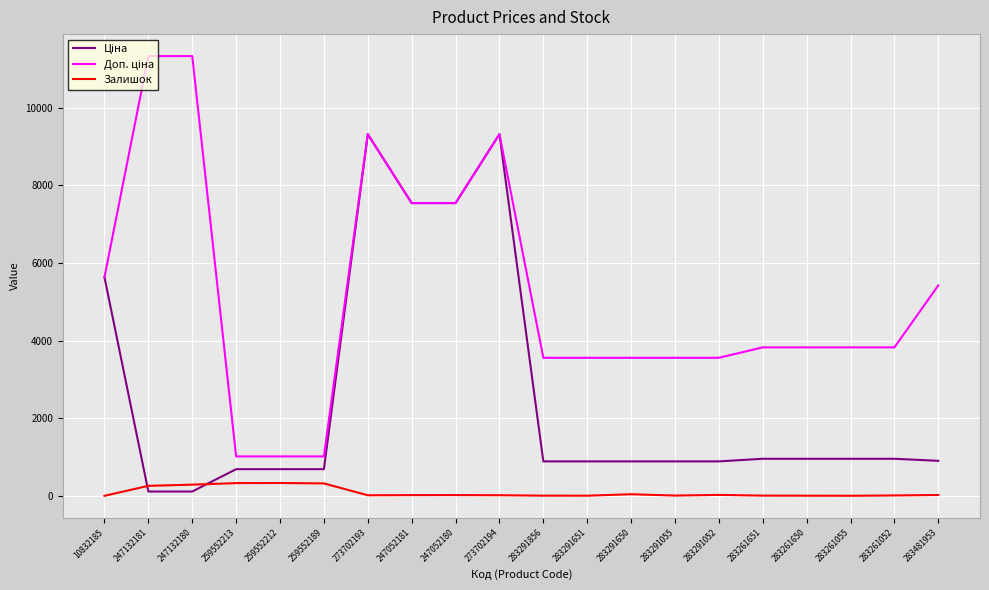

What is the maximum value shown in the chart?

11334.0